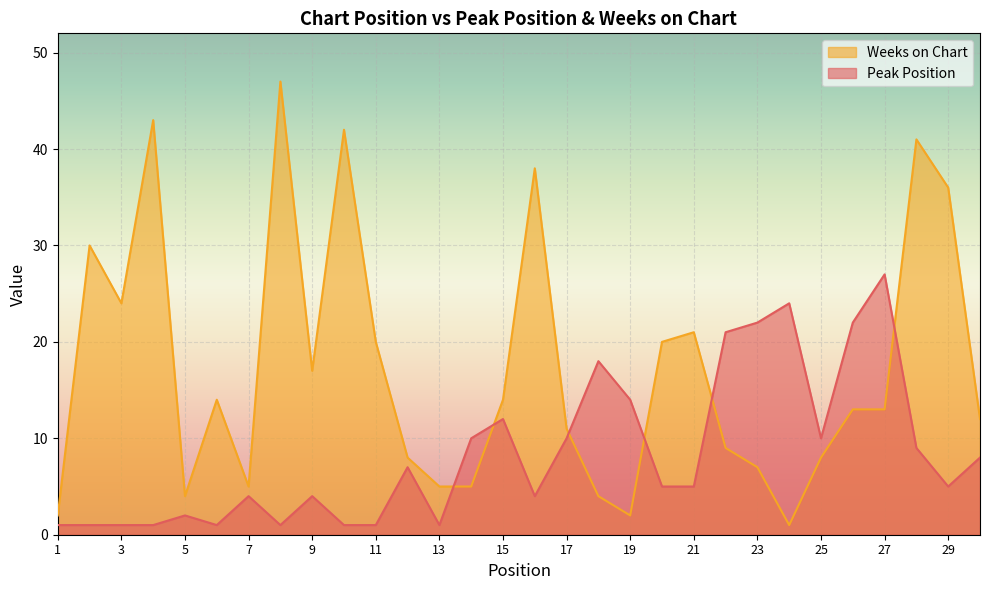

True or false: Peak Position and Weeks on Chart intersect in this chart.

True